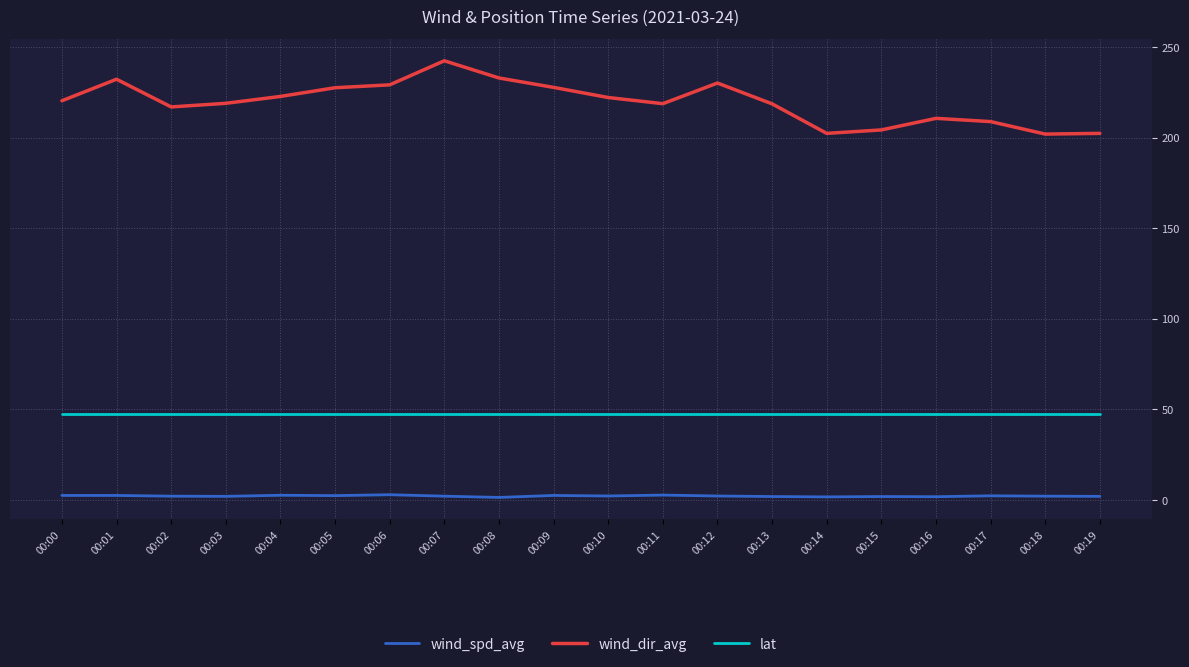

The value of wind_dir_avg at 00:04 is 222.8. True or false?

True